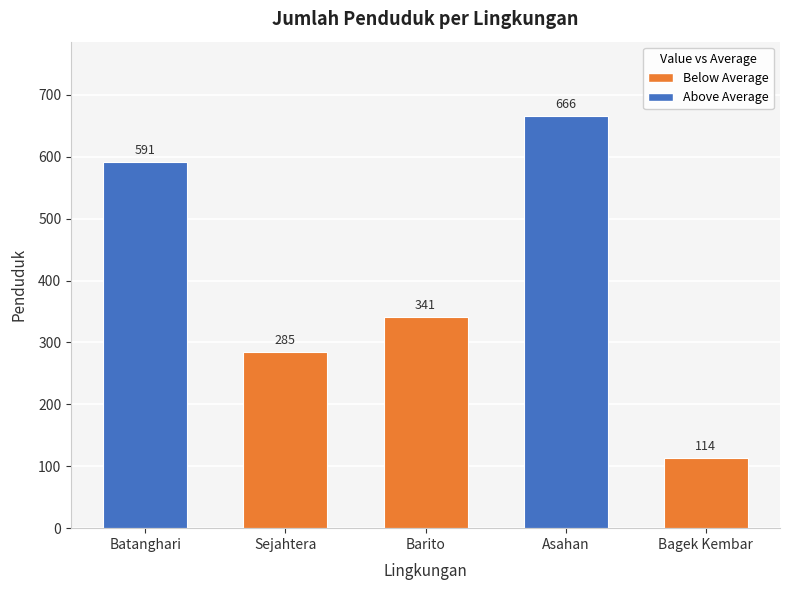

How many data points does each series have?

5